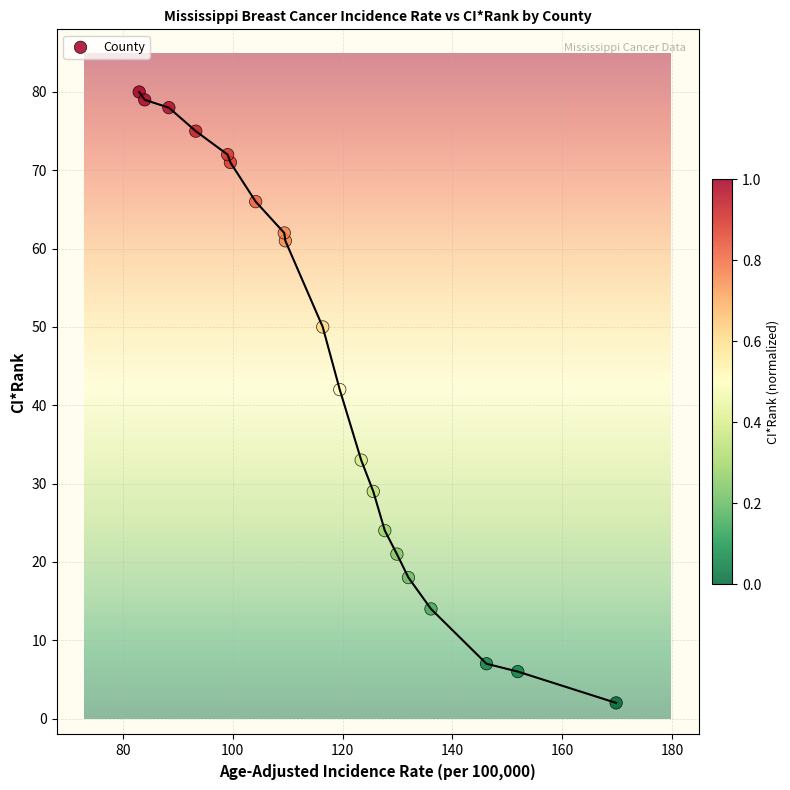

What is the range of Y values (max minus min)?

78